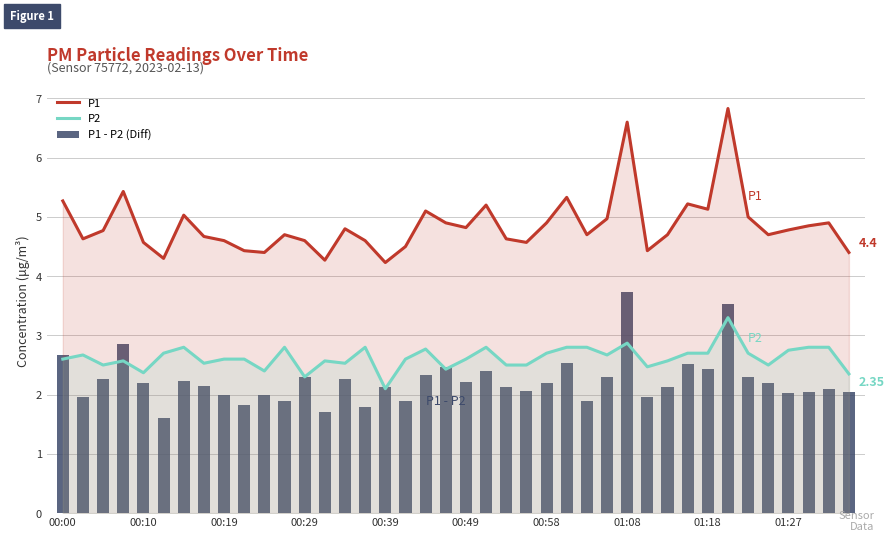

Rank the series by their average value, from lowest to highest.

P1 - P2 (Diff), P2, P1